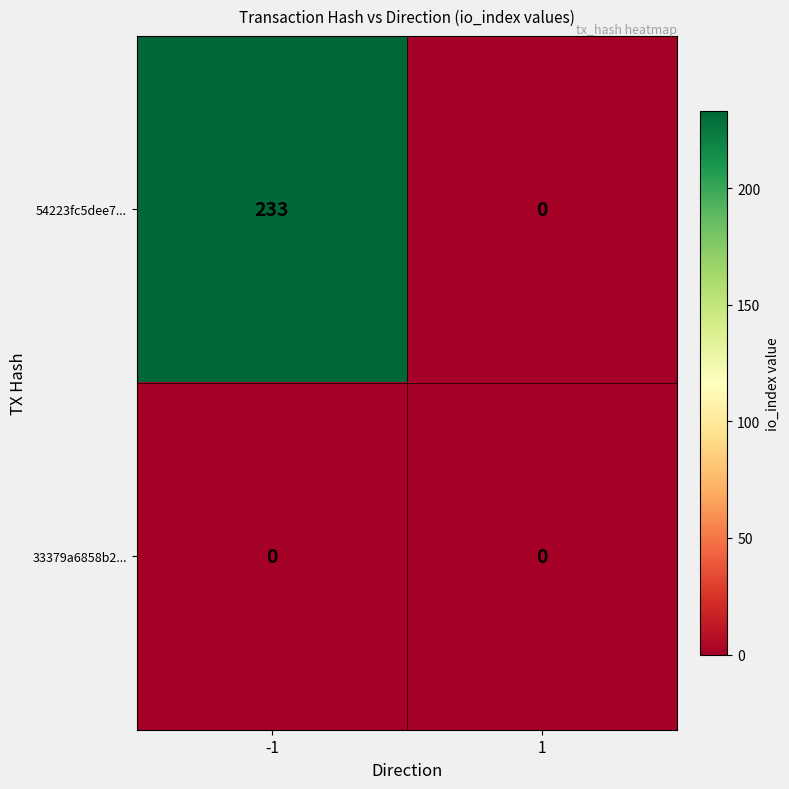

Rank the series by their maximum value, from highest to lowest.

54223fc5dee7..., 33379a6858b2...